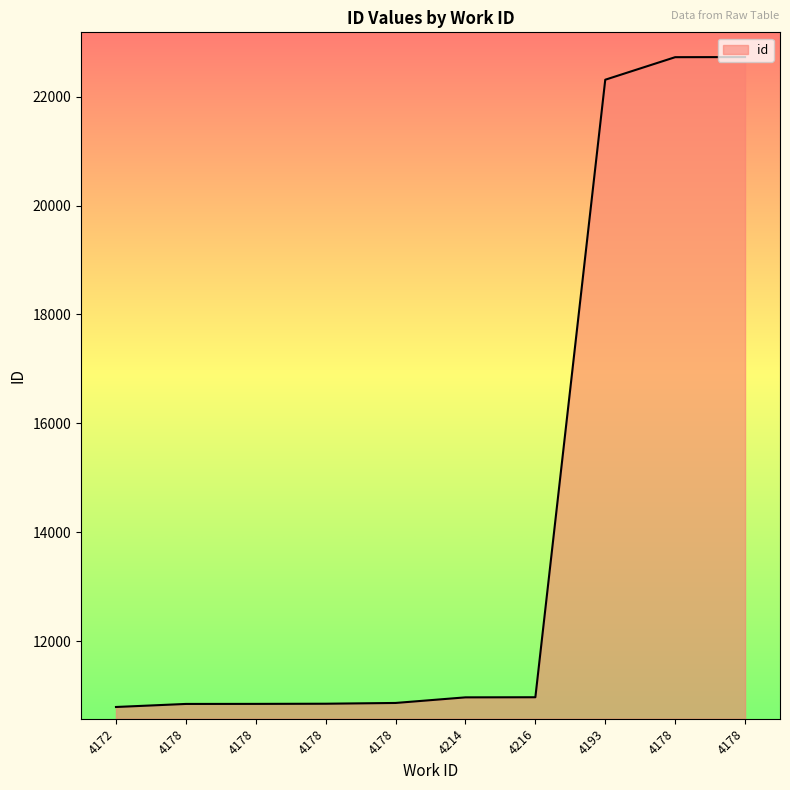

Is this an area chart (filled region under the line)?

Yes